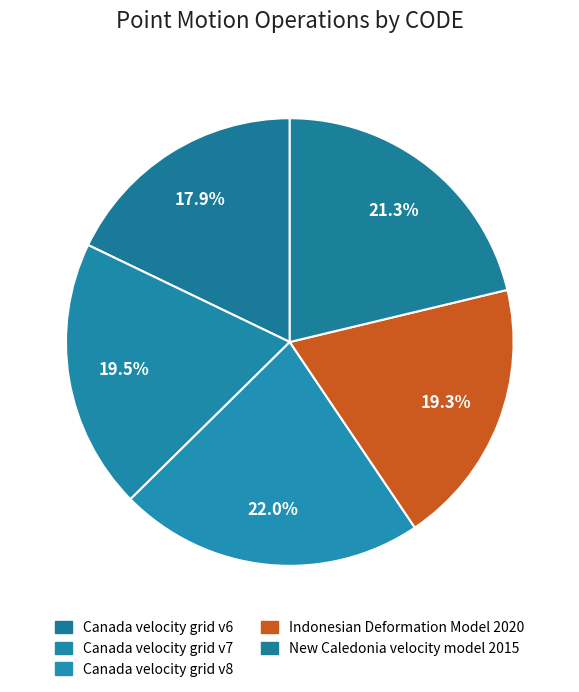

Approximately how many times larger is the value at New Caledonia velocity model 2015 compared to Canada velocity grid v8?

1.0